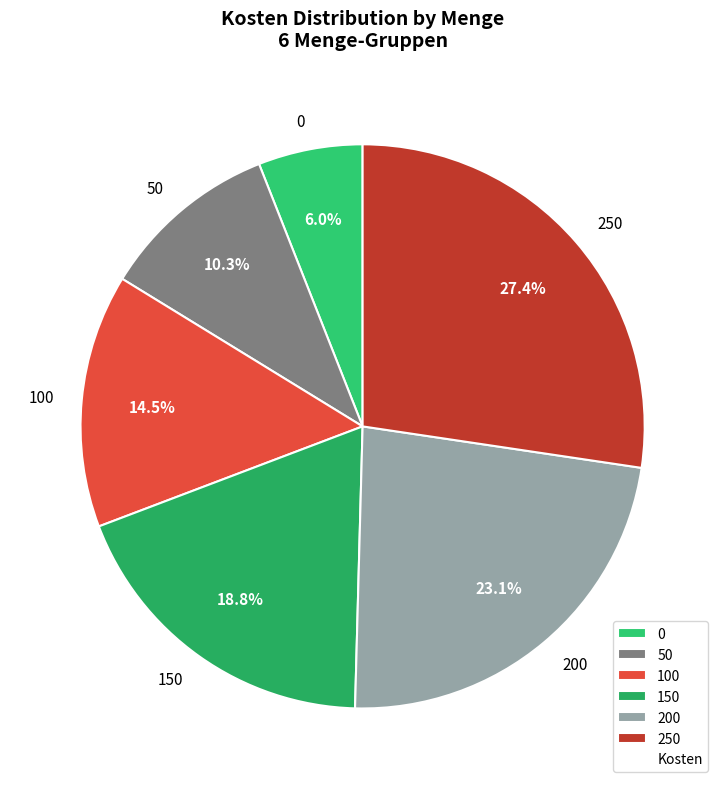

Is there a majority slice in this chart?

No